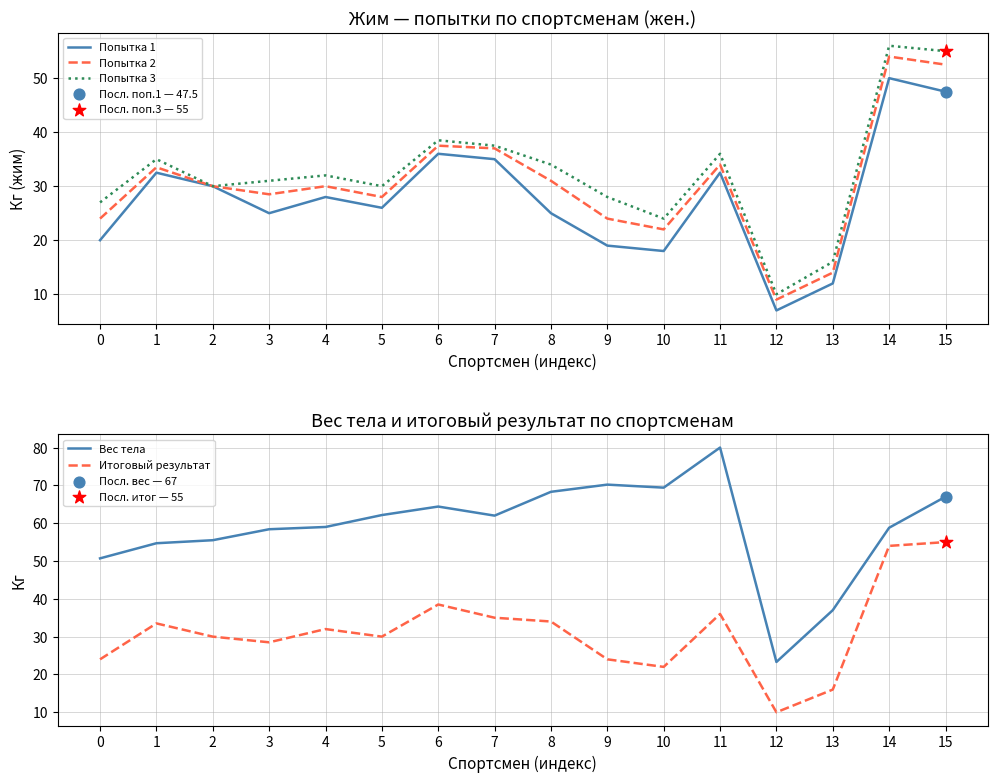

Which series reaches the maximum Y coordinate?

Вес тела